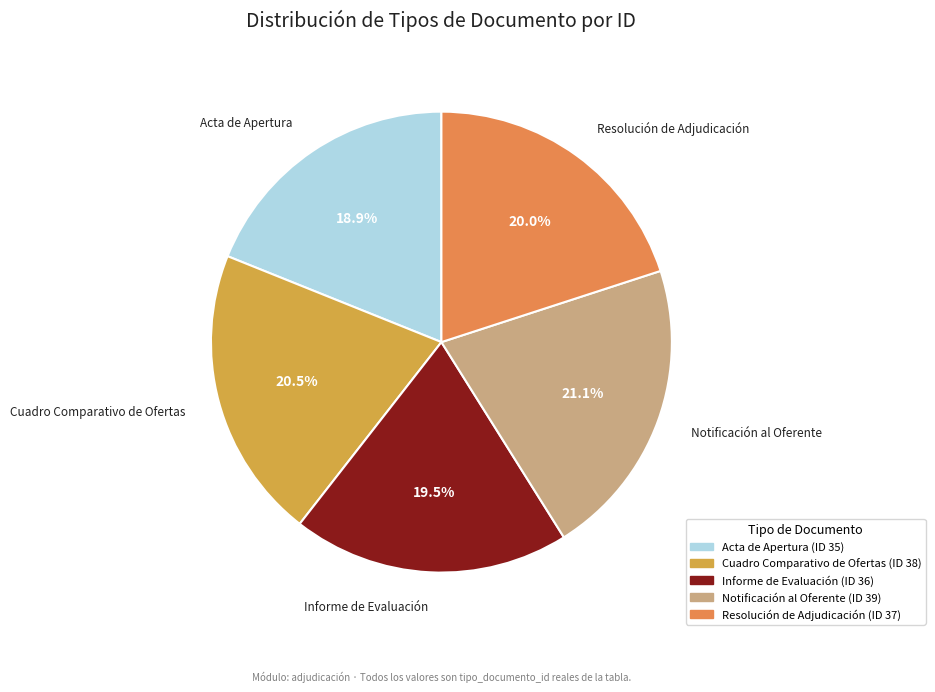

Between Acta de Apertura and Notificación al Oferente, which is larger?

Notificación al Oferente